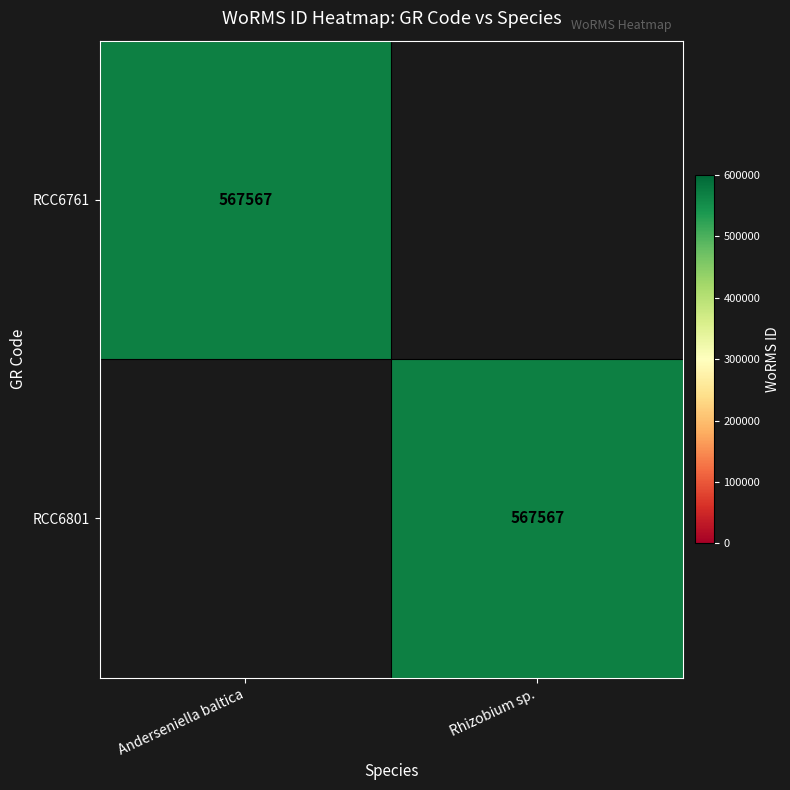

Is it true that RCC6801 equals 844230 at Rhizobium sp.?

False